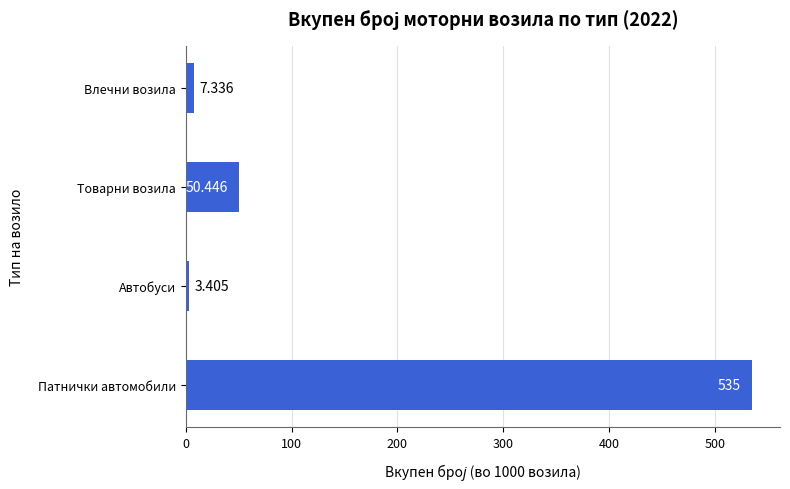

List the labels in order of value, largest first.

Патнички автомобили, Товарни возила, Влечни возила, Автобуси